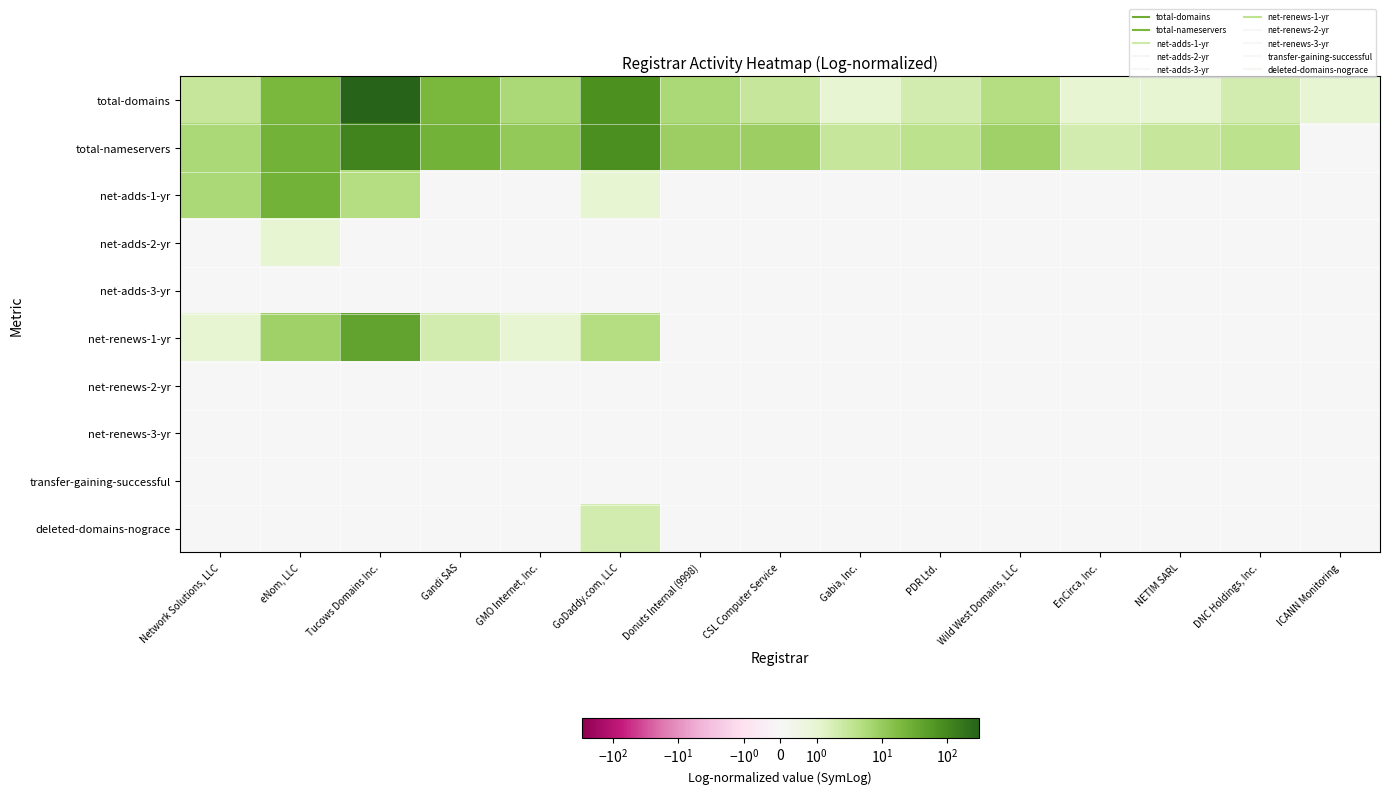

What is the spread (max minus min) of values at PDR Ltd.?

4